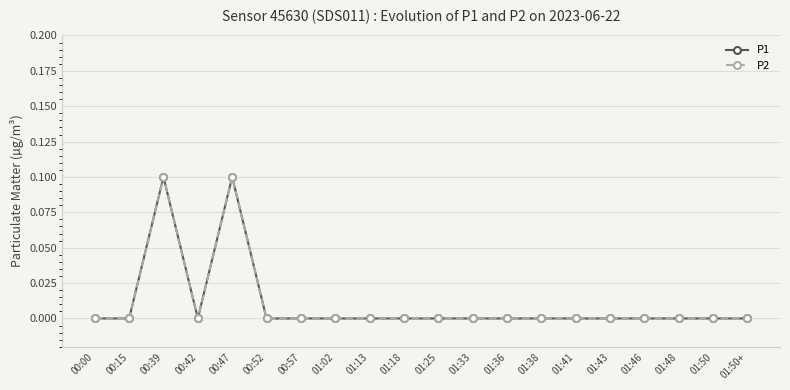

Is this an area chart (filled region under the line)?

No